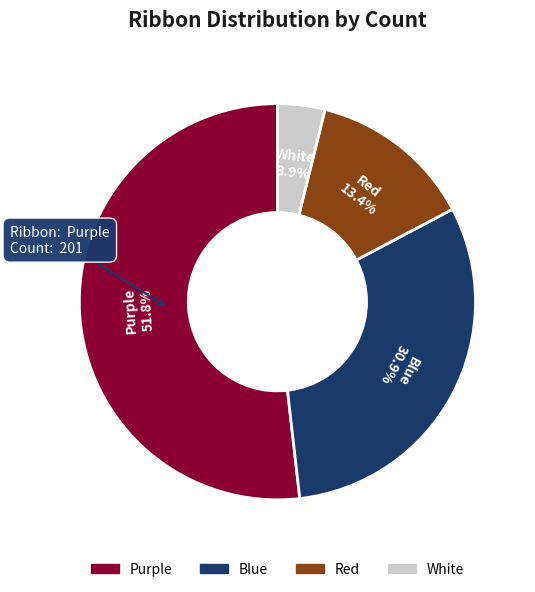

What portion of the pie excludes Blue?

69.1%